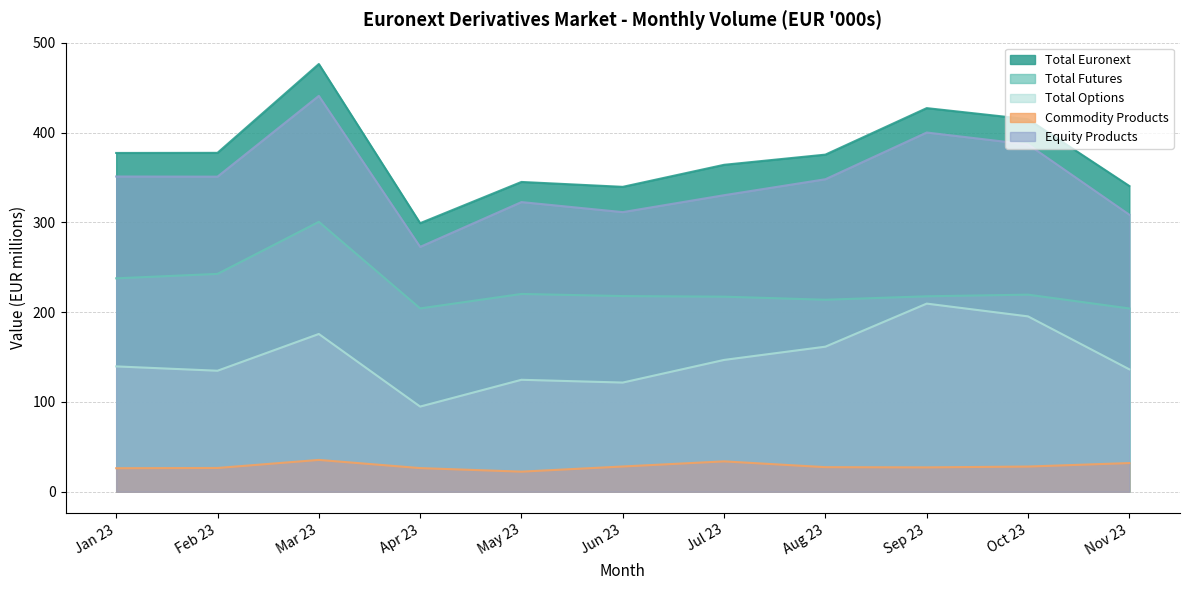

How many data points in Total Futures are above 217?

8